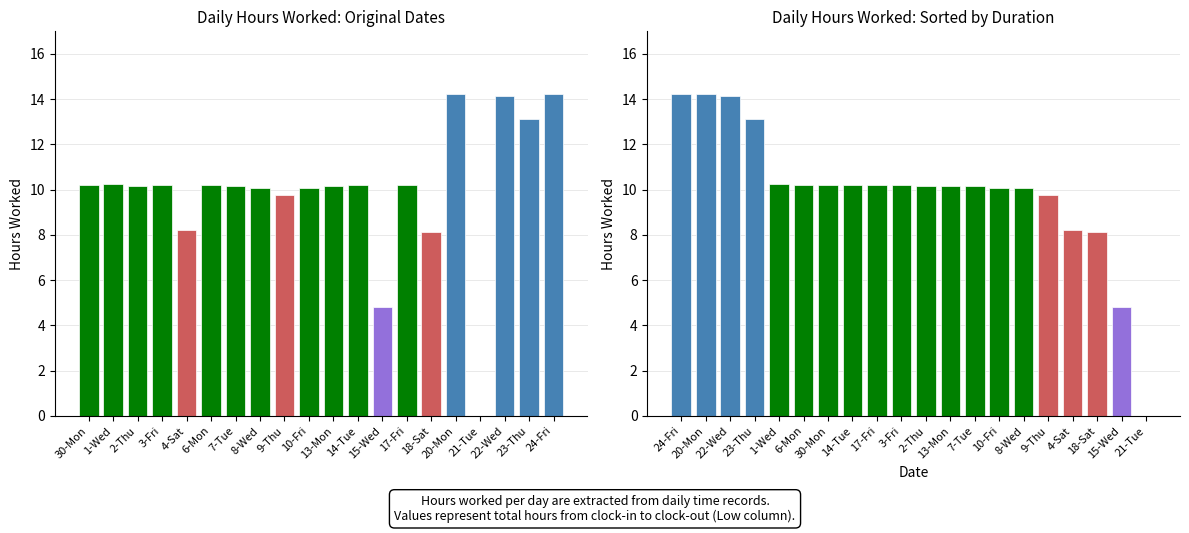

What is the value of the 9th bar from the left?

9.8